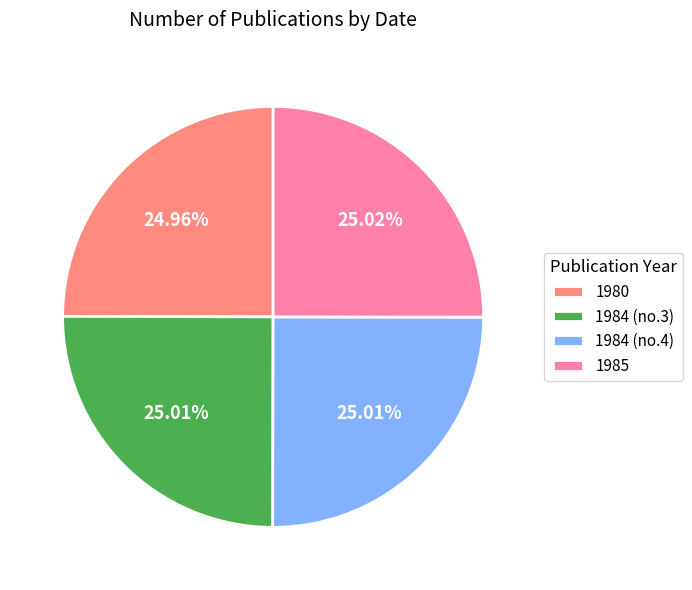

Does any single category account for the majority?

No